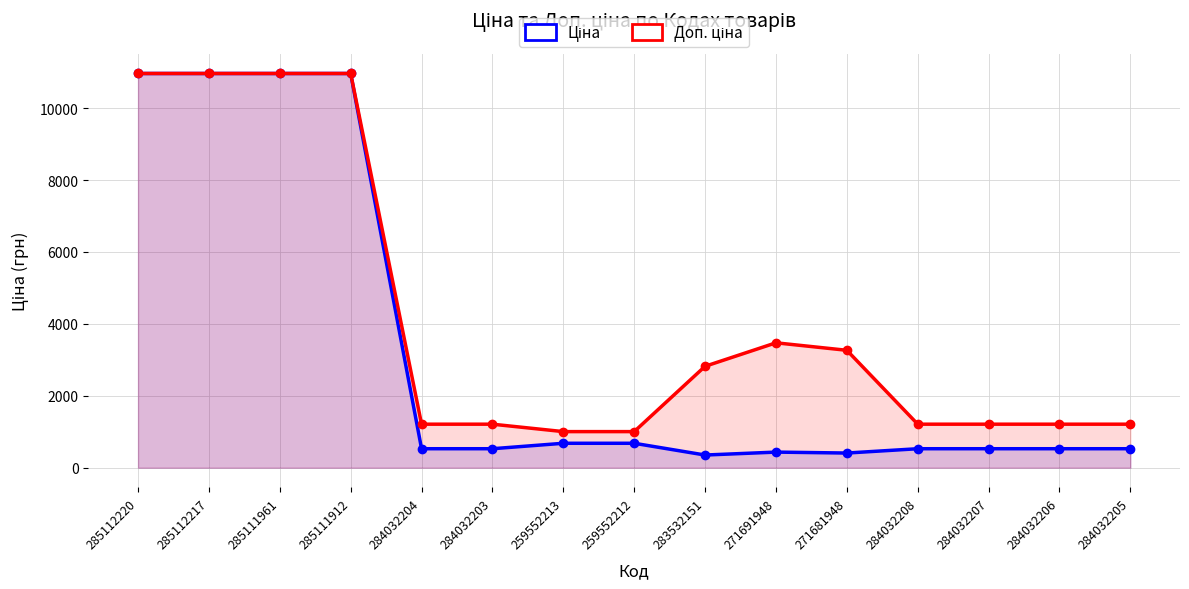

Rank the categories by Ціна value from lowest to highest.

283532151, 271681948, 271691948, 284032204, 284032203, 284032208, 284032207, 284032206, 284032205, 259552213, 259552212, 285112220, 285112217, 285111961, 285111912